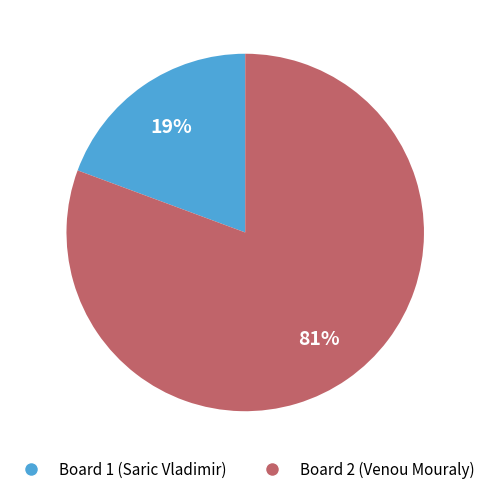

Which category accounts for the majority?

Board 2